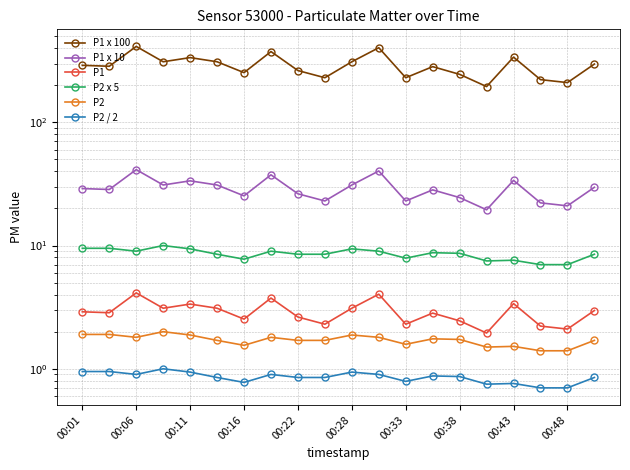

True or false: P1 and P2 intersect in this chart.

False